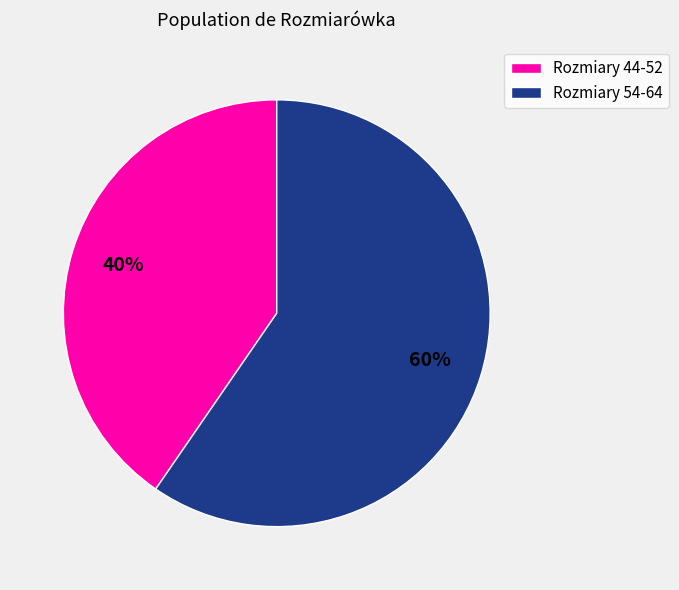

Which slice is the largest?

Rozmiary 54-64